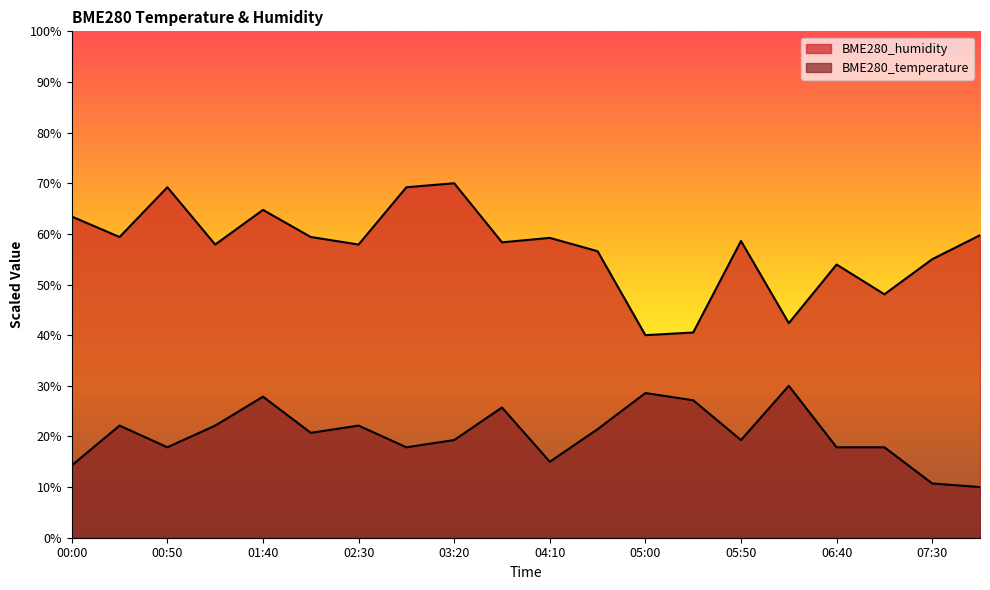

What is the label of the 15th point from the left?

05:50